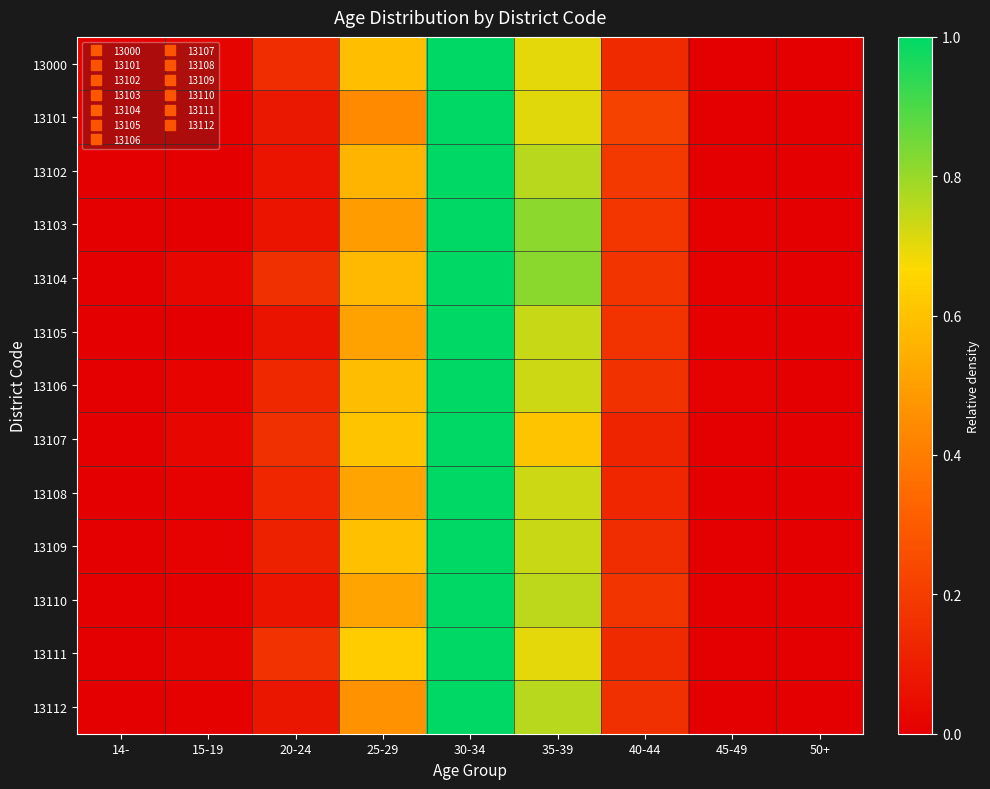

Reading right to left, what are all the values shown in this chart?

13000: 50+=0.0	45-49=0.0	40-44=0.1	35-39=0.7	30-34=1.0	25-29=0.6	20-24=0.1	15-19=0.0	14-=0.0
13101: 50+=0.0	45-49=0.0	40-44=0.2	35-39=0.7	30-34=1.0	25-29=0.4	20-24=0.1	15-19=0.0	14-=0.0
13102: 50+=0.0	45-49=0.0	40-44=0.2	35-39=0.8	30-34=1.0	25-29=0.6	20-24=0.1	15-19=0.0	14-=0.0
13103: 50+=0.0	45-49=0.0	40-44=0.2	35-39=0.8	30-34=1.0	25-29=0.5	20-24=0.1	15-19=0.0	14-=0.0
13104: 50+=0.0	45-49=0.0	40-44=0.2	35-39=0.8	30-34=1.0	25-29=0.6	20-24=0.2	15-19=0.0	14-=0.0
13105: 50+=0.0	45-49=0.0	40-44=0.2	35-39=0.7	30-34=1.0	25-29=0.5	20-24=0.1	15-19=0.0	14-=0.0
13106: 50+=0.0	45-49=0.0	40-44=0.2	35-39=0.7	30-34=1.0	25-29=0.6	20-24=0.1	15-19=0.0	14-=0.0
13107: 50+=0.0	45-49=0.0	40-44=0.1	35-39=0.6	30-34=1.0	25-29=0.6	20-24=0.2	15-19=0.0	14-=0.0
13108: 50+=0.0	45-49=0.0	40-44=0.1	35-39=0.7	30-34=1.0	25-29=0.5	20-24=0.1	15-19=0.0	14-=0.0
13109: 50+=0.0	45-49=0.0	40-44=0.1	35-39=0.7	30-34=1.0	25-29=0.6	20-24=0.1	15-19=0.0	14-=0.0
13110: 50+=0.0	45-49=0.0	40-44=0.2	35-39=0.8	30-34=1.0	25-29=0.5	20-24=0.1	15-19=0.0	14-=0.0
13111: 50+=0.0	45-49=0.0	40-44=0.1	35-39=0.7	30-34=1.0	25-29=0.6	20-24=0.2	15-19=0.0	14-=0.0
13112: 50+=0.0	45-49=0.0	40-44=0.2	35-39=0.8	30-34=1.0	25-29=0.5	20-24=0.1	15-19=0.0	14-=0.0